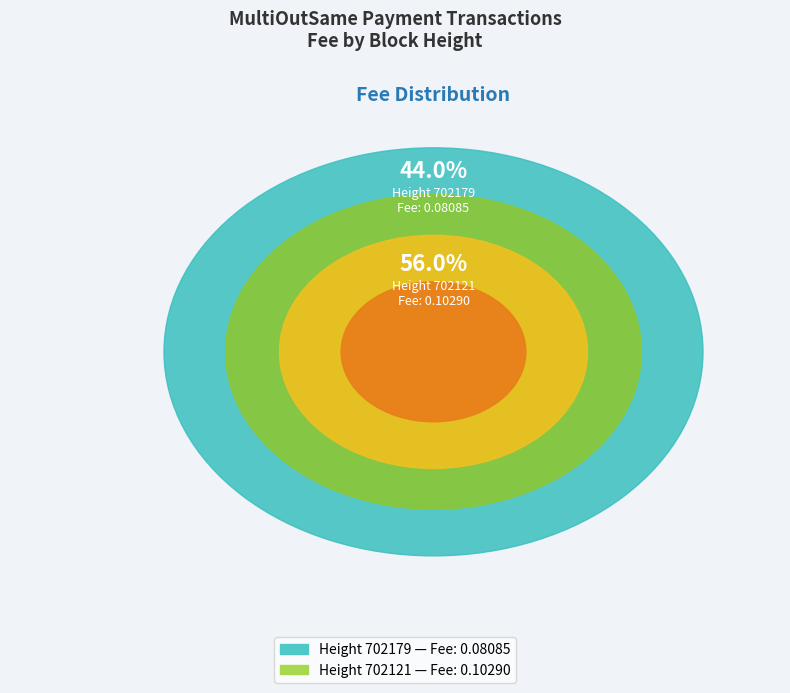

Is it true that 702121 is 46% of the pie?

False